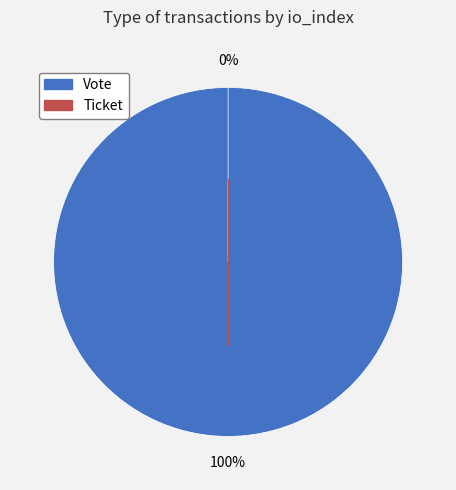

Combined, do Vote and Ticket account for over 50%?

Yes